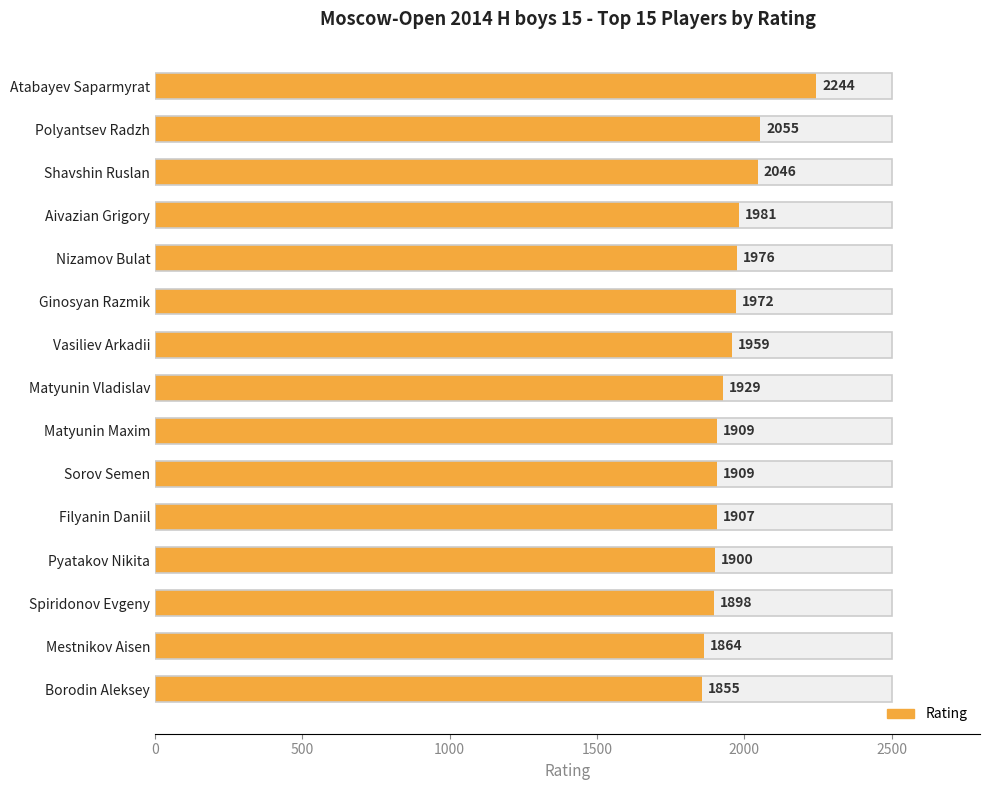

What is the change in value from Atabayev Saparmyrat to Borodin Aleksey?

-389